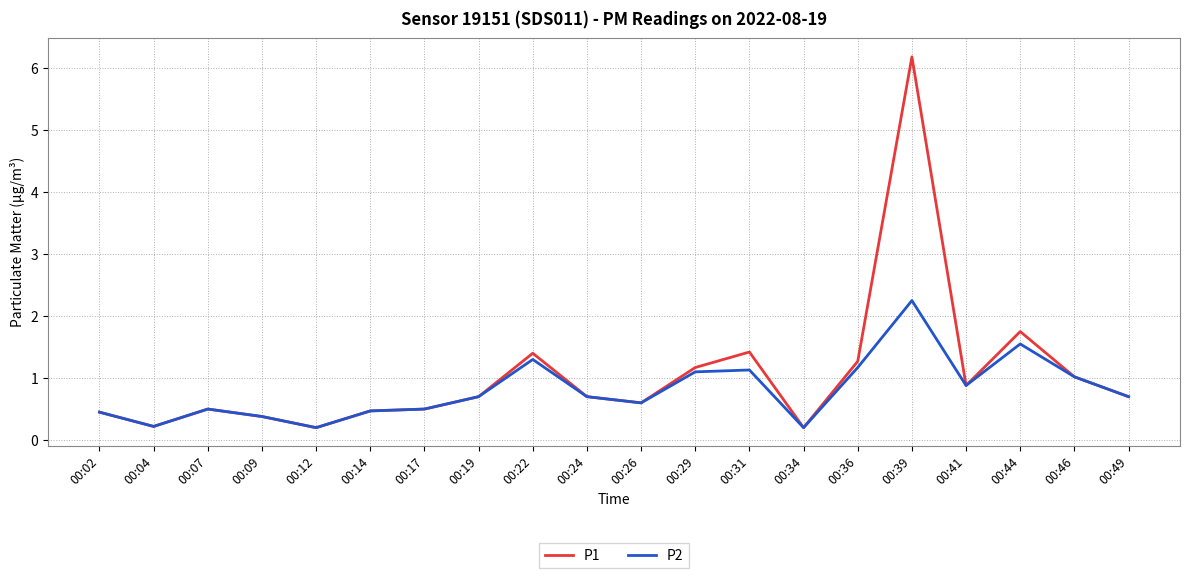

Which series changed the most between 00:12 and 00:29?

P1